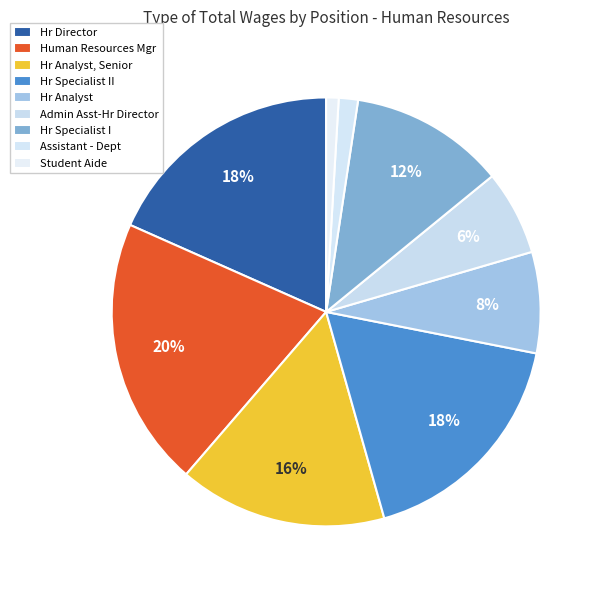

Is there a majority slice in this chart?

No